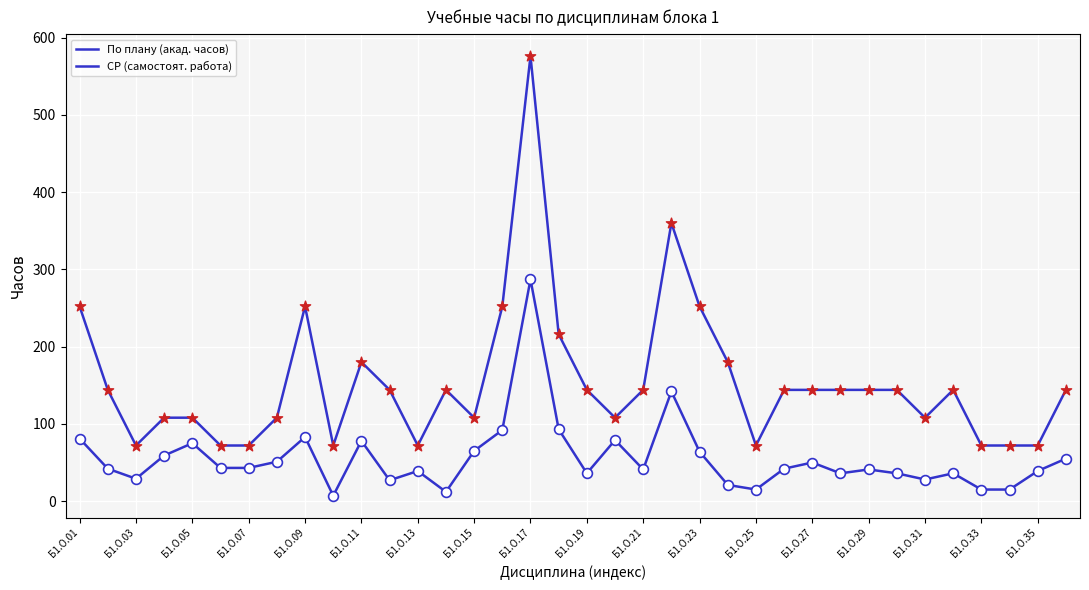

Does the chart have visible grid lines?

Yes